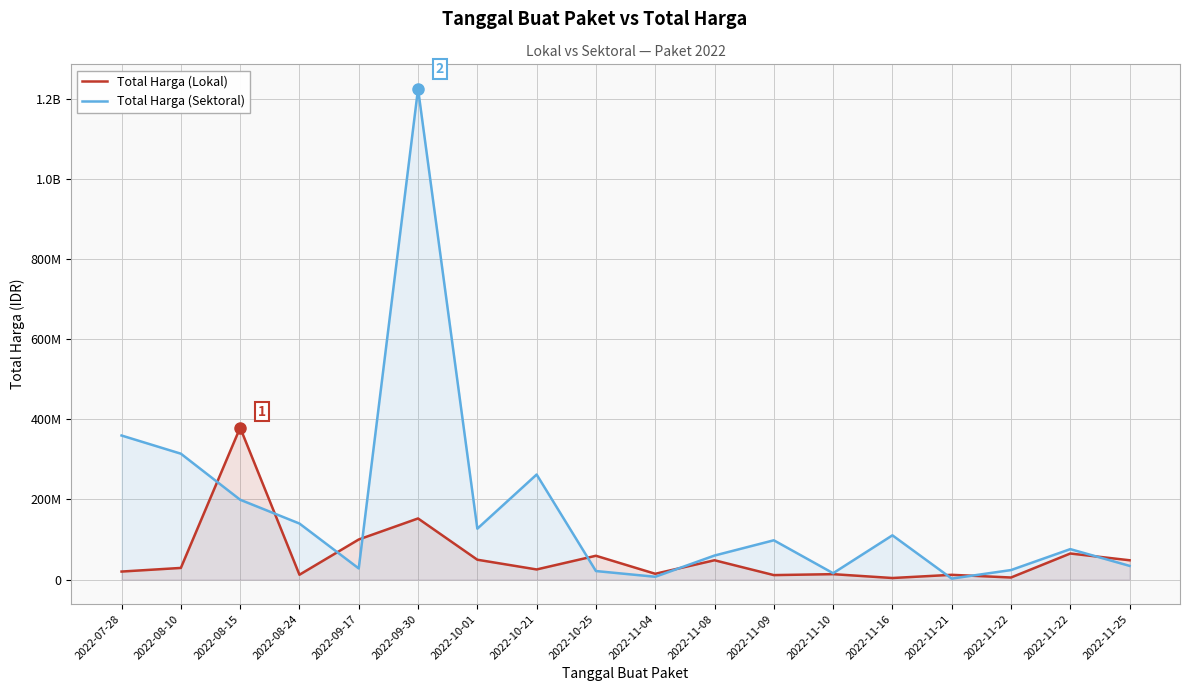

Is the value of Total Harga (Lokal) at 2022-10-01 greater than the value of Total Harga (Sektoral) at 2022-11-04?

Yes